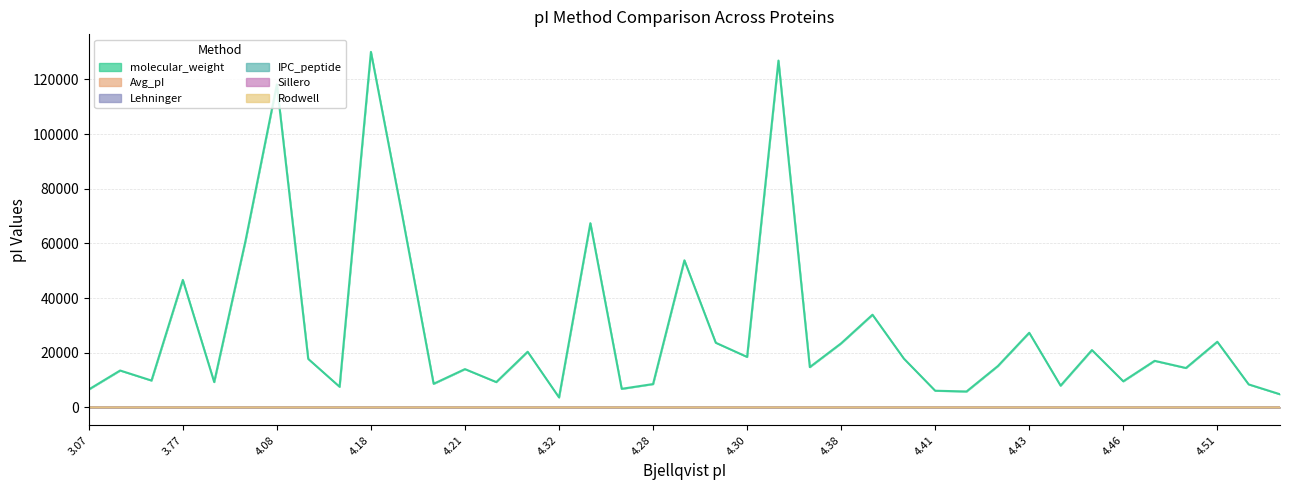

What is the difference between the Rodwell values at 4.507 and 4.177?

0.4